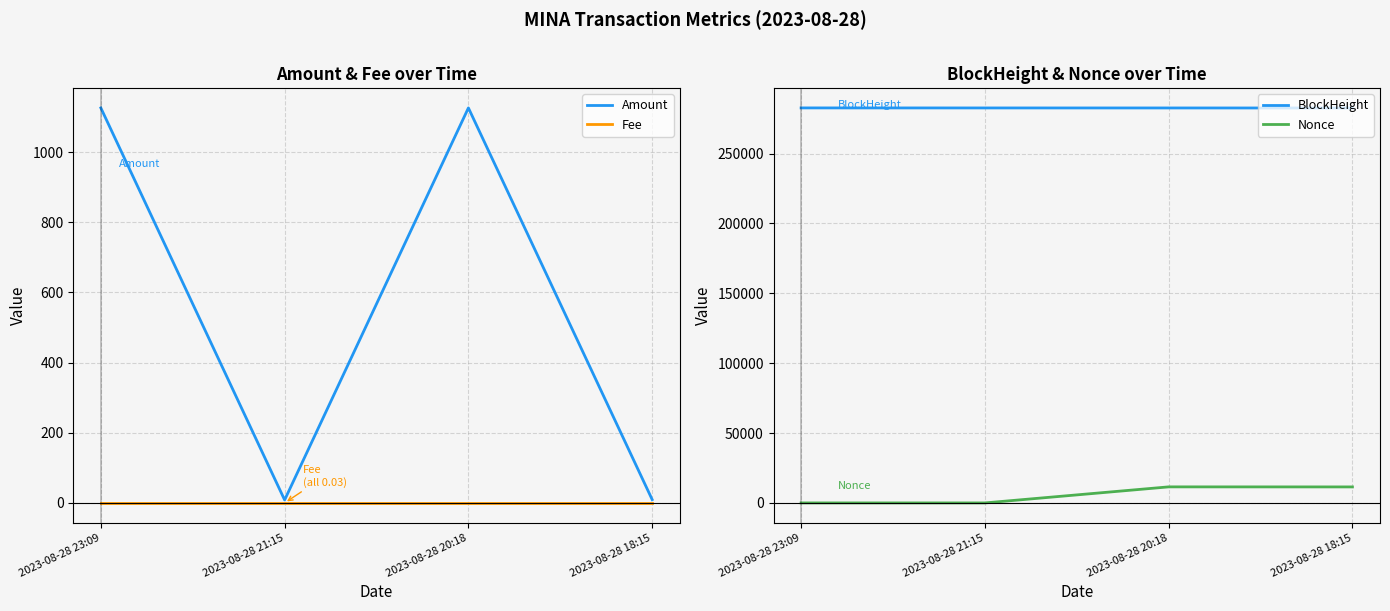

At which category does Nonce reach its first local peak?

2023-08-28 20:18